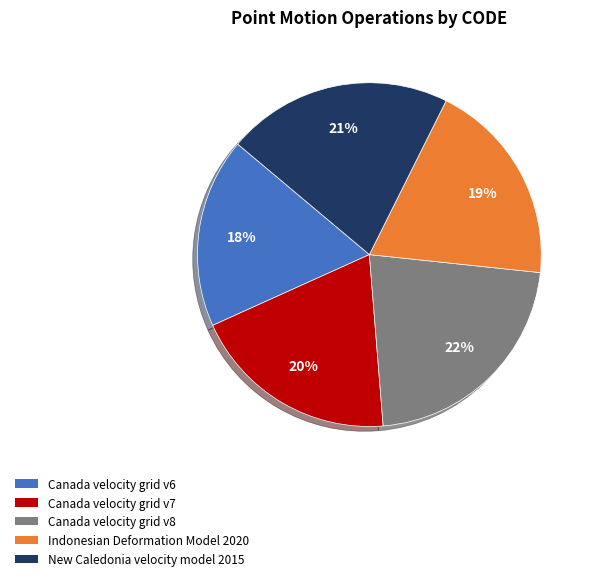

Does New Caledonia velocity model 2015 represent more than half of the total?

No